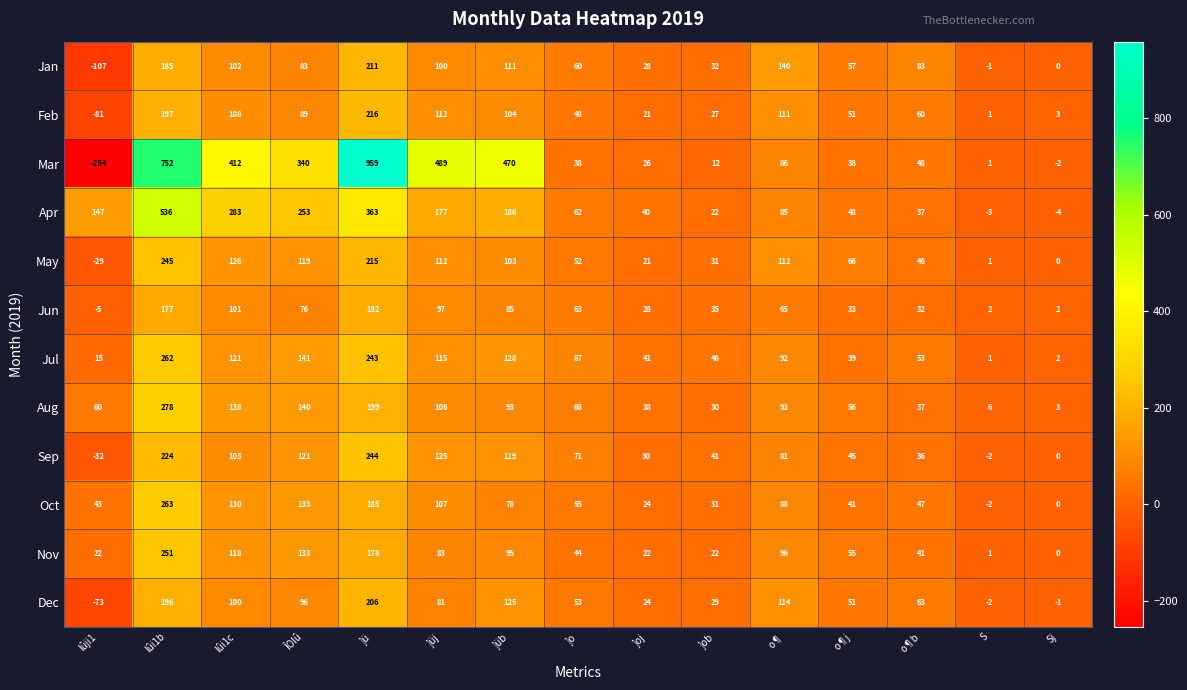

What is the difference between the maximum and minimum values in the Oct series?

265